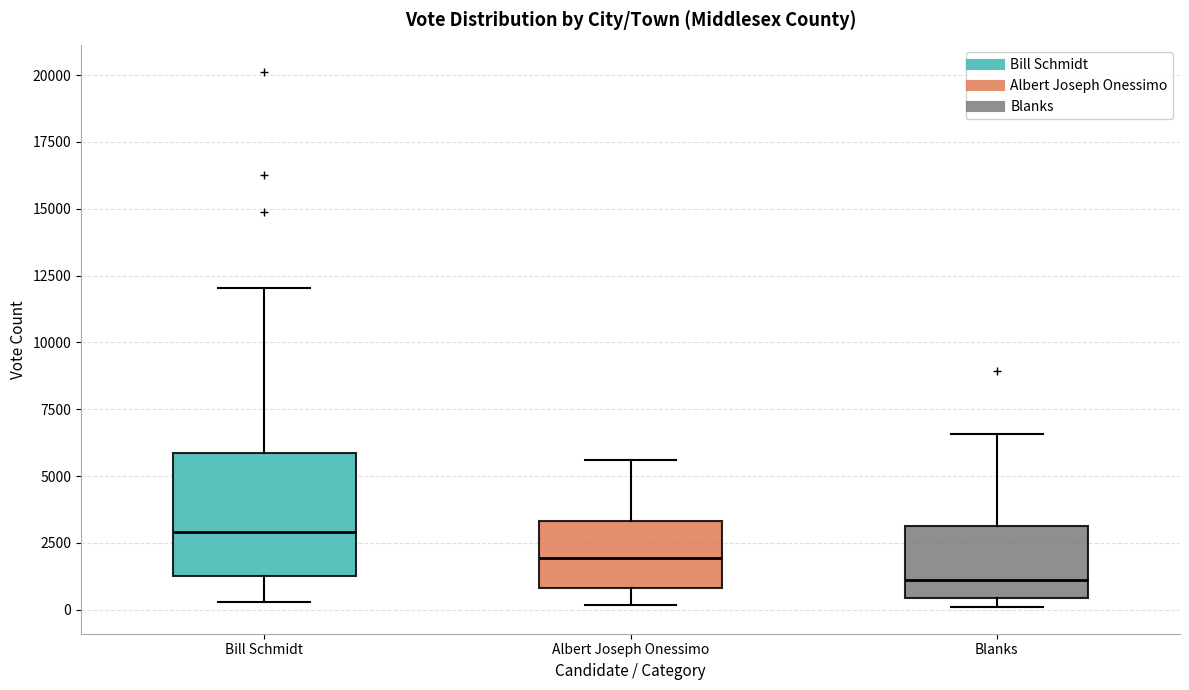

Where is the upper edge of the box for Albert Joseph Onessimo on the y-axis? The values are not printed on the chart, so give them approximately, as read against the axis.

3500